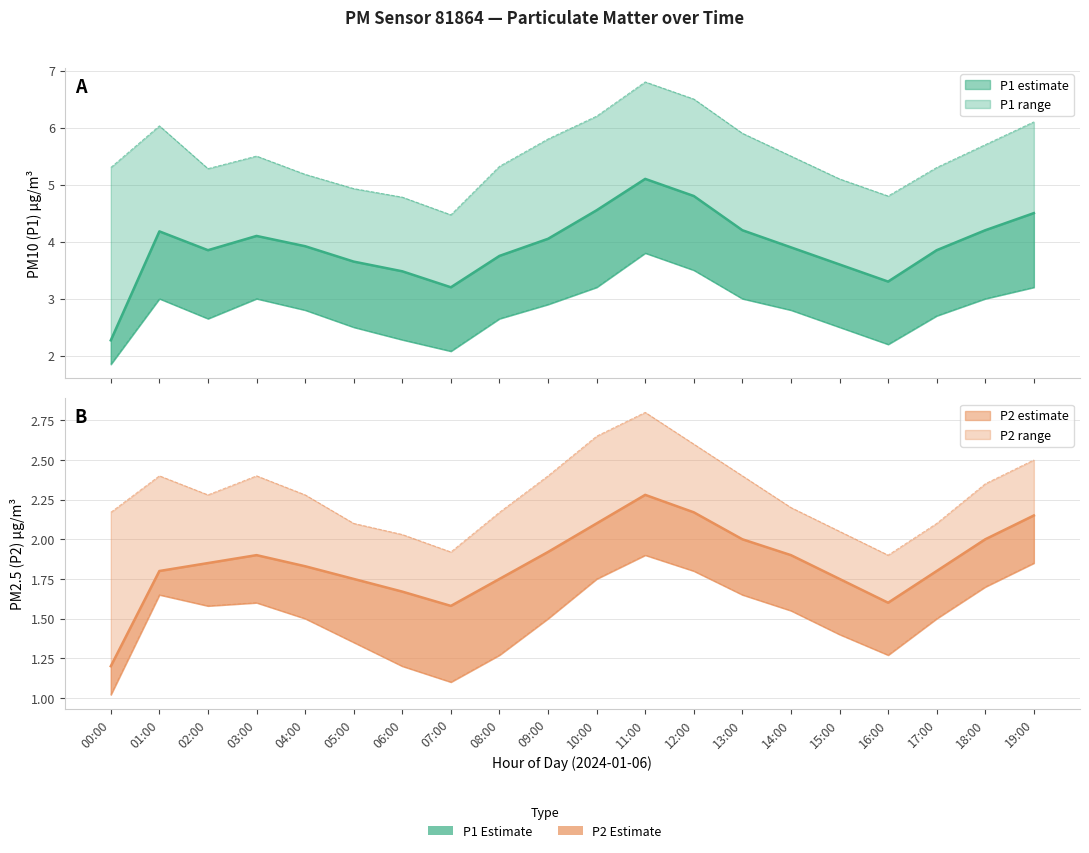

What is the sum of all P1 (PM10) estimate values?

78.5